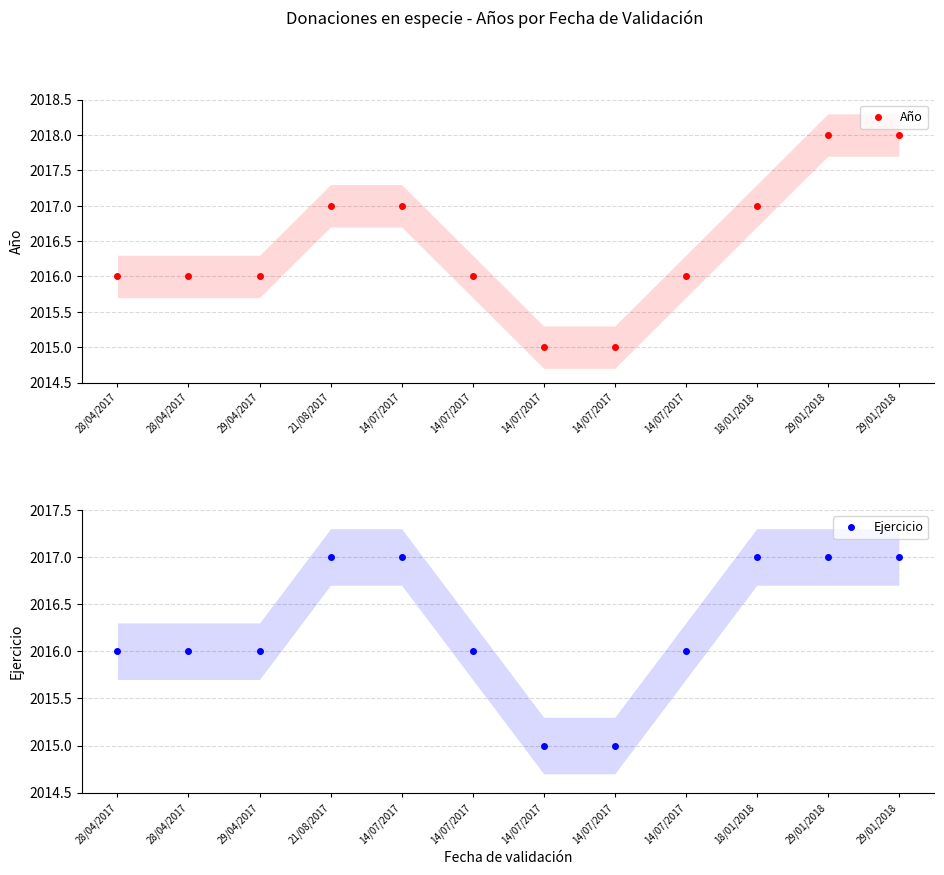

Is this an area chart (filled region under the line)?

No